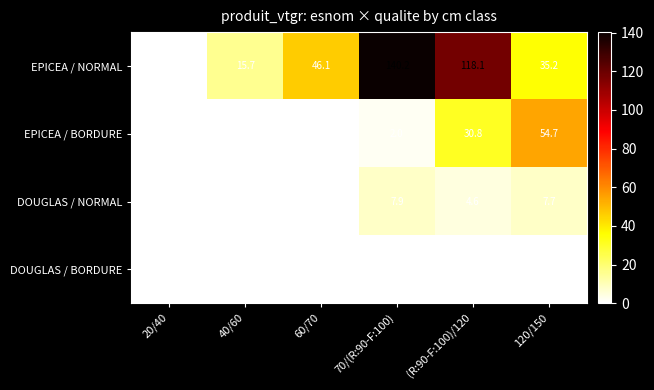

What is the sum of the EPICEA / BORDURE values at 70/(R:90-F:100) and (R:90-F:100)/120?

32.8